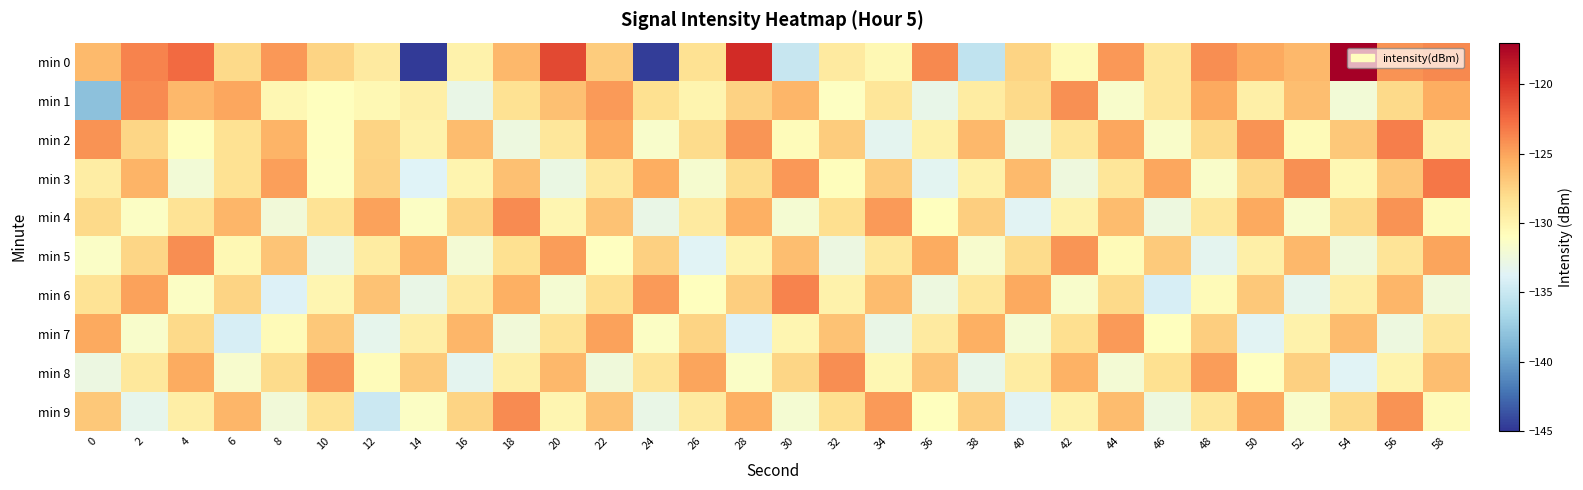

Reading left to right, what are all the values shown in this chart?

min 0: 0=-126.2	2=-123.6	4=-122.6	6=-127.9	8=-124.5	10=-127.6	12=-129.2	14=-144.7	16=-129.9	18=-126.0	20=-121.0	22=-127.1	24=-144.6	26=-128.5	28=-119.5	30=-135.1	32=-129.2	34=-130.4	36=-123.9	38=-135.4	40=-127.6	42=-130.6	44=-124.5	46=-128.9	48=-124.1	50=-125.3	52=-126.1	54=-117.1	56=-124.2	58=-123.9
min 1: 0=-138.0	2=-124.0	4=-126.1	6=-125.2	8=-130.3	10=-130.9	12=-130.4	14=-129.7	16=-132.9	18=-128.5	20=-126.5	22=-124.6	24=-128.3	26=-130.1	28=-127.4	30=-125.9	32=-131.2	34=-128.8	36=-133.0	38=-129.3	40=-127.8	42=-124.2	44=-131.6	46=-128.9	48=-125.2	50=-129.7	52=-126.3	54=-132.1	56=-127.9	58=-125.5
min 2: 0=-124.3	2=-127.7	4=-131.0	6=-128.4	8=-125.8	10=-131.1	12=-127.5	14=-129.9	16=-126.2	18=-132.5	20=-128.9	22=-125.3	24=-131.6	26=-128.0	28=-124.4	30=-130.7	32=-127.1	34=-133.4	36=-129.7	38=-126.1	40=-132.4	42=-128.7	44=-125.2	46=-131.5	48=-127.8	50=-124.3	52=-130.6	54=-126.9	56=-123.4	58=-129.7
min 3: 0=-129.5	2=-125.8	4=-132.1	6=-128.5	8=-124.8	10=-131.1	12=-127.5	14=-133.8	16=-130.1	18=-126.5	20=-132.8	22=-129.1	24=-125.5	26=-131.8	28=-128.1	30=-124.5	32=-130.8	34=-127.1	36=-133.4	38=-129.8	40=-126.1	42=-132.4	44=-128.8	46=-125.1	48=-131.4	50=-127.8	52=-124.1	54=-130.4	56=-126.8	58=-123.1
min 4: 0=-127.9	2=-131.2	4=-128.6	6=-125.9	8=-132.2	10=-128.6	12=-124.9	14=-131.2	16=-127.6	18=-123.9	20=-130.2	22=-126.6	24=-132.9	26=-129.2	28=-125.6	30=-131.9	32=-128.2	34=-124.6	36=-130.9	38=-127.2	40=-133.6	42=-129.9	44=-126.2	46=-132.6	48=-128.9	50=-125.2	52=-131.6	54=-127.9	56=-124.2	58=-130.6
min 5: 0=-131.3	2=-127.7	4=-124.0	6=-130.3	8=-126.7	10=-133.0	12=-129.3	14=-125.7	16=-132.0	18=-128.3	20=-124.7	22=-131.0	24=-127.3	26=-133.7	28=-130.0	30=-126.3	32=-132.7	34=-129.0	36=-125.3	38=-131.7	40=-128.0	42=-124.3	44=-130.7	46=-127.0	48=-133.3	50=-129.7	52=-126.0	54=-132.3	56=-128.7	58=-125.0
min 6: 0=-128.6	2=-124.9	4=-131.2	6=-127.6	8=-133.9	10=-130.2	12=-126.6	14=-132.9	16=-129.2	18=-125.6	20=-131.9	22=-128.2	24=-124.6	26=-130.9	28=-127.2	30=-123.6	32=-129.9	34=-126.2	36=-132.6	38=-128.9	40=-125.2	42=-131.6	44=-127.9	46=-134.2	48=-130.6	50=-126.9	52=-133.2	54=-129.6	56=-125.9	58=-132.2
min 7: 0=-125.2	2=-131.6	4=-127.9	6=-134.2	8=-130.6	10=-126.9	12=-133.2	14=-129.6	16=-125.9	18=-132.2	20=-128.6	22=-124.9	24=-131.2	26=-127.6	28=-133.9	30=-130.2	32=-126.6	34=-132.9	36=-129.2	38=-125.6	40=-131.9	42=-128.2	44=-124.6	46=-130.9	48=-127.2	50=-133.6	52=-129.9	54=-126.2	56=-132.6	58=-128.9
min 8: 0=-132.7	2=-129.0	4=-125.3	6=-131.7	8=-128.0	10=-124.3	12=-130.7	14=-127.0	16=-133.3	18=-129.7	20=-126.0	22=-132.3	24=-128.7	26=-125.0	28=-131.3	30=-127.7	32=-124.0	34=-130.3	36=-126.7	38=-133.0	40=-129.3	42=-125.7	44=-132.0	46=-128.3	48=-124.7	50=-131.0	52=-127.3	54=-133.7	56=-130.0	58=-126.3
min 9: 0=-126.9	2=-133.2	4=-129.6	6=-125.9	8=-132.2	10=-128.6	12=-134.9	14=-131.2	16=-127.6	18=-123.9	20=-130.2	22=-126.6	24=-132.9	26=-129.2	28=-125.6	30=-131.9	32=-128.2	34=-124.6	36=-130.9	38=-127.2	40=-133.6	42=-129.9	44=-126.2	46=-132.6	48=-128.9	50=-125.2	52=-131.6	54=-127.9	56=-124.2	58=-130.6